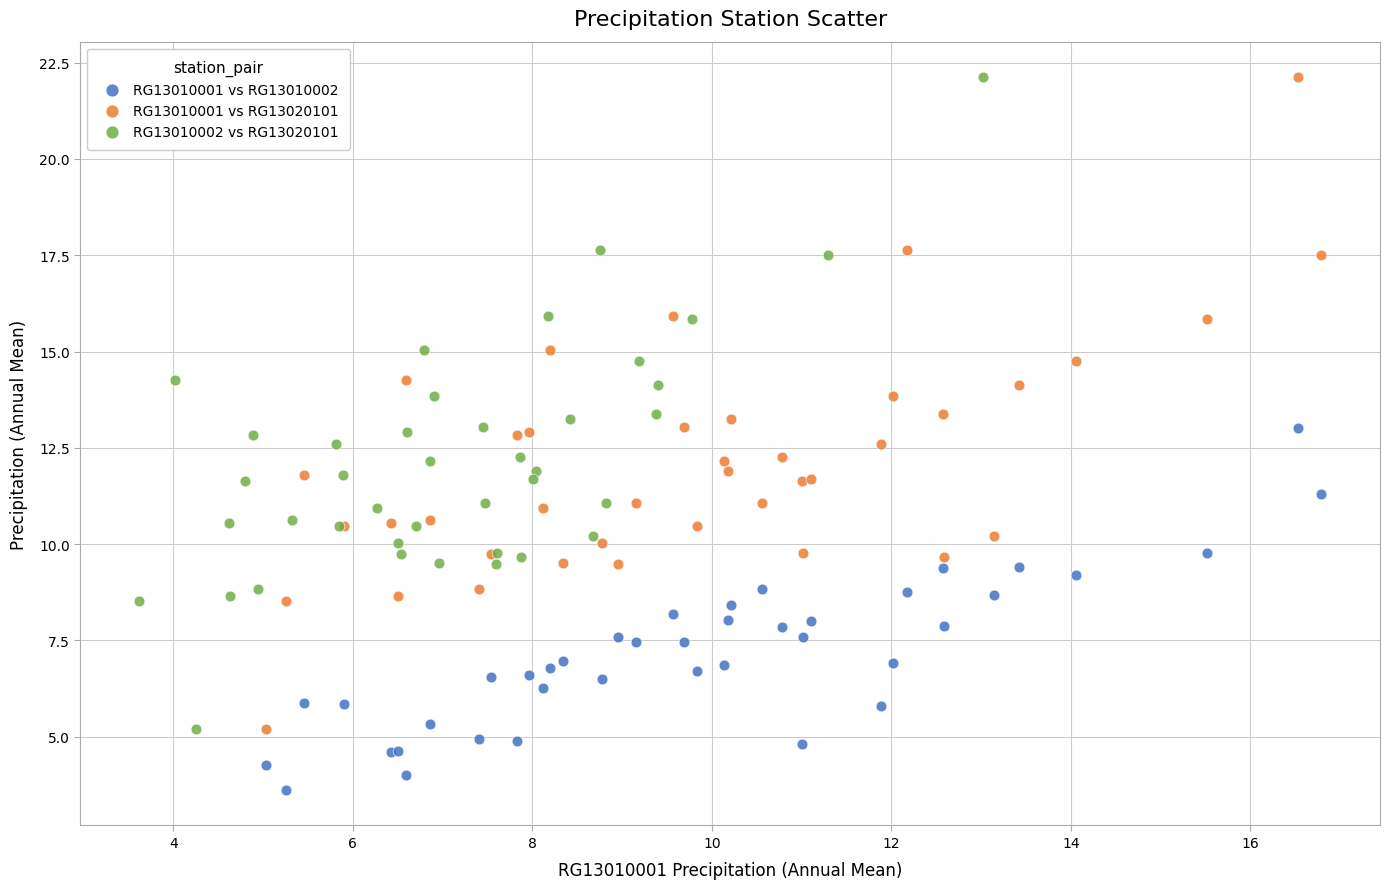

What are all the series names shown in the legend?

RG13010001 vs RG13010002, RG13010001 vs RG13020101, RG13010002 vs RG13020101